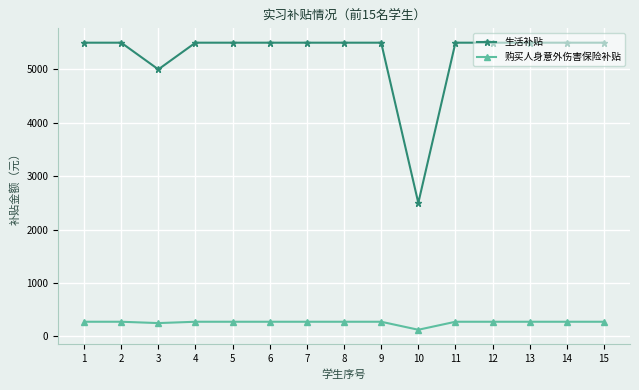

True or false: 生活补贴 and 购买人身意外伤害保险补贴 cross at least once.

False